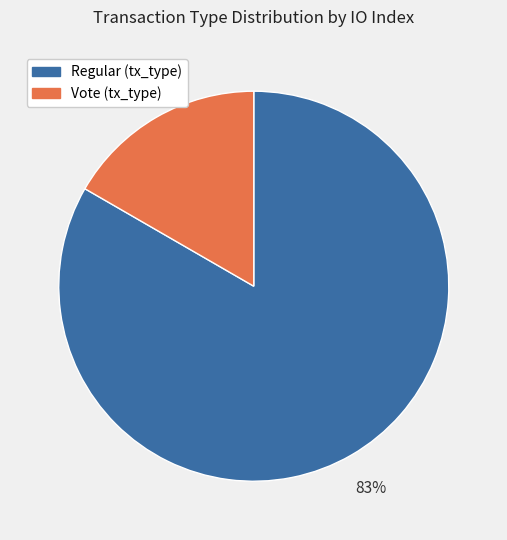

Is there a majority slice in this chart?

Yes